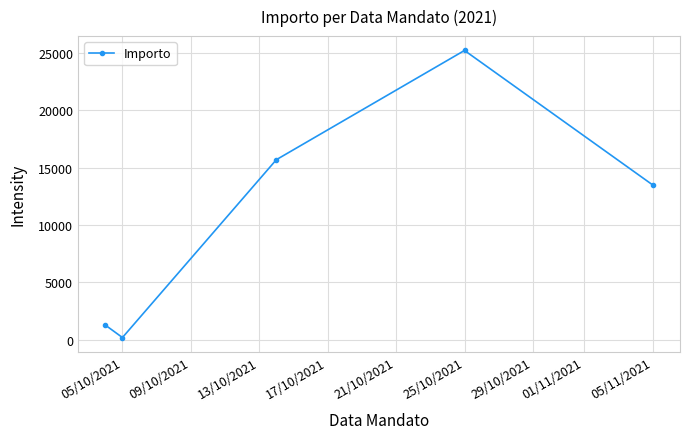

True or false: there are more than 2 points higher than both neighbors.

False